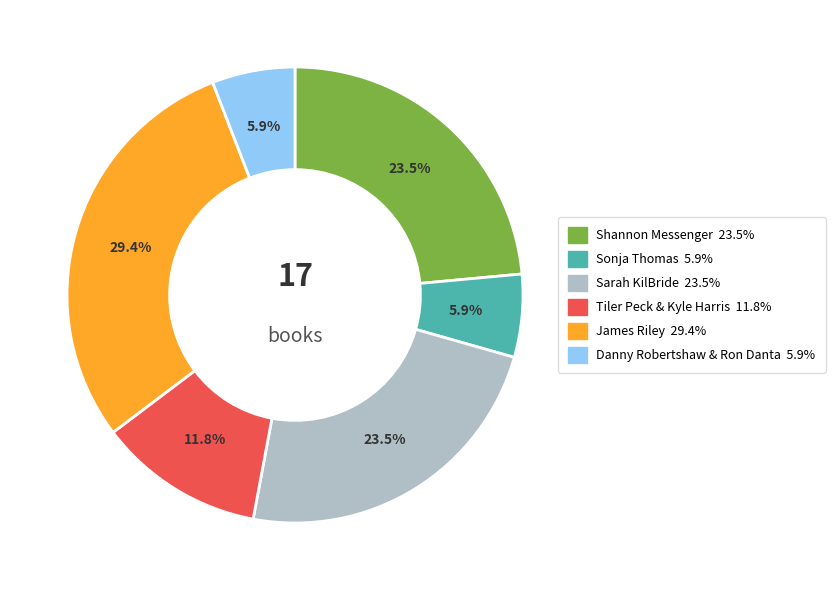

What portion of the pie excludes Tiler Peck & Kyle Harris?

88.2%